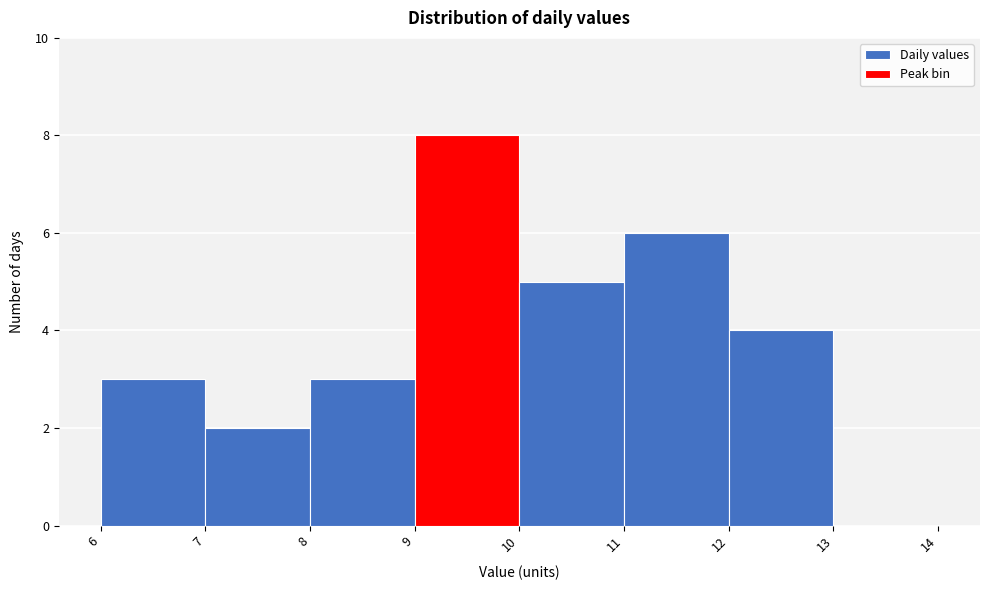

How tall is the bar that spans 12 to 13 on the x-axis? The values are not printed on the chart, so give them approximately, as read against the axis.

4